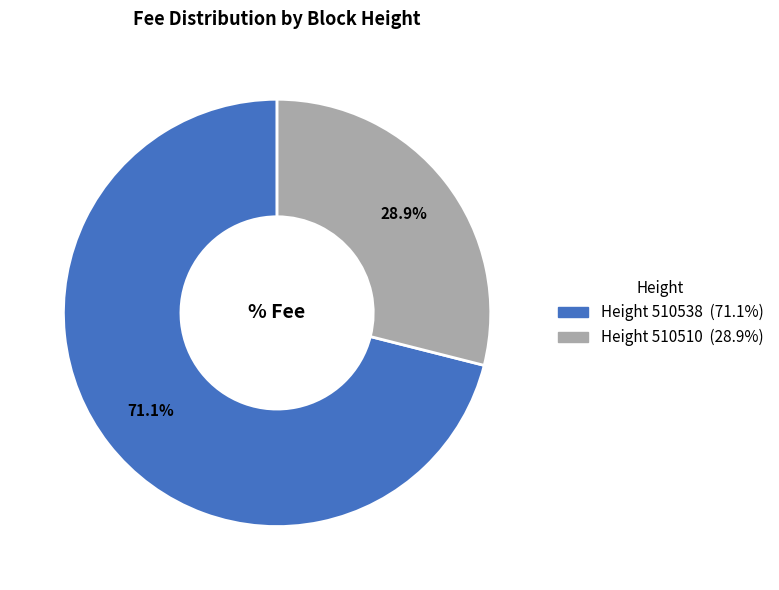

Does any single category account for the majority?

Yes